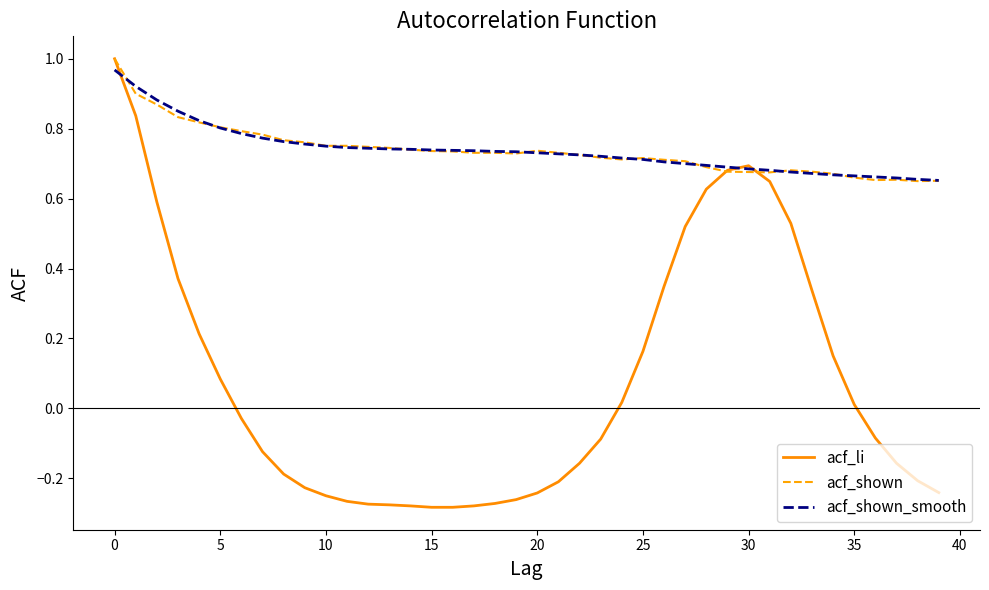

How many negative values does the acf_li series have?

22